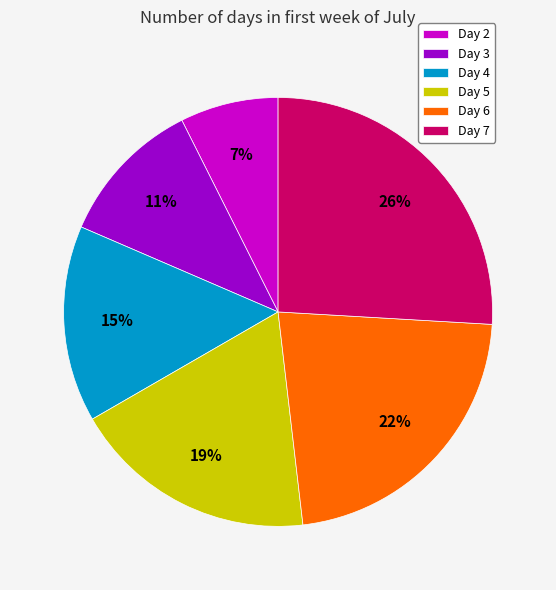

To the nearest percent, what percentage of the pie is Day 5?

19%